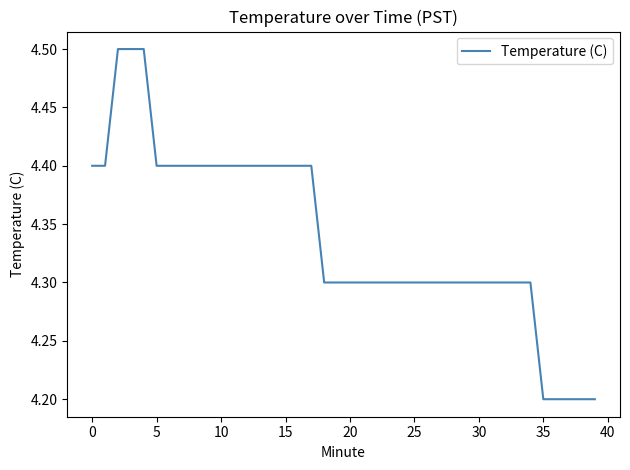

What is the greatest value displayed?

4.5